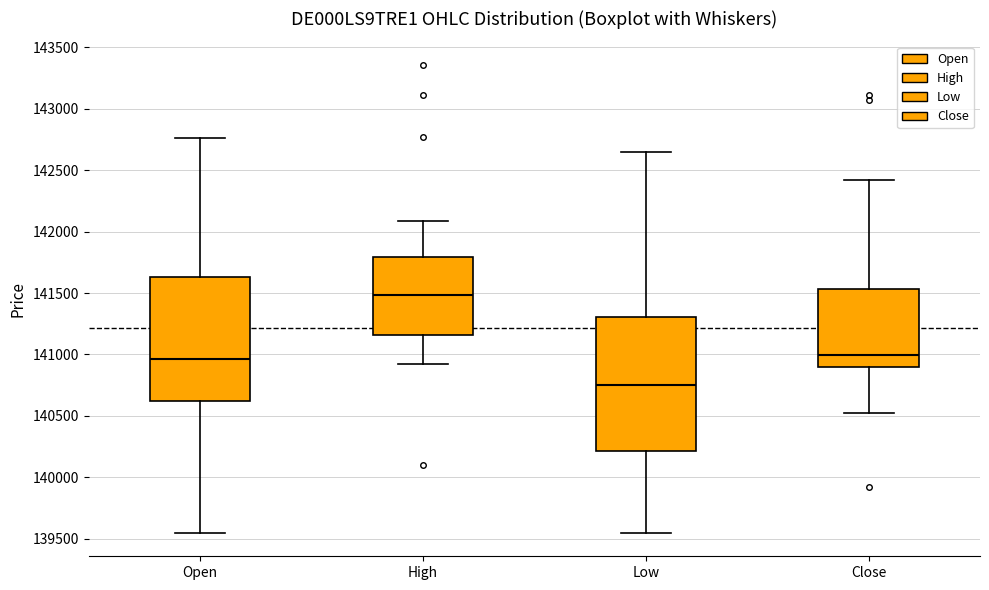

Reading left to right, read every box against the y-axis: the position of its median line, the range the box covers, and the ends of its whiskers. The values are not printed on the chart, so give them approximately, as read against the axis.

Open: median 140950, box 140600 to 141650, whiskers 139550 to 142750
High: median 141500, box 141150 to 141800, whiskers 140900 to 142100
Low: median 140750, box 140200 to 141300, whiskers 139550 to 142650
Close: median 141000, box 140900 to 141550, whiskers 140550 to 142400